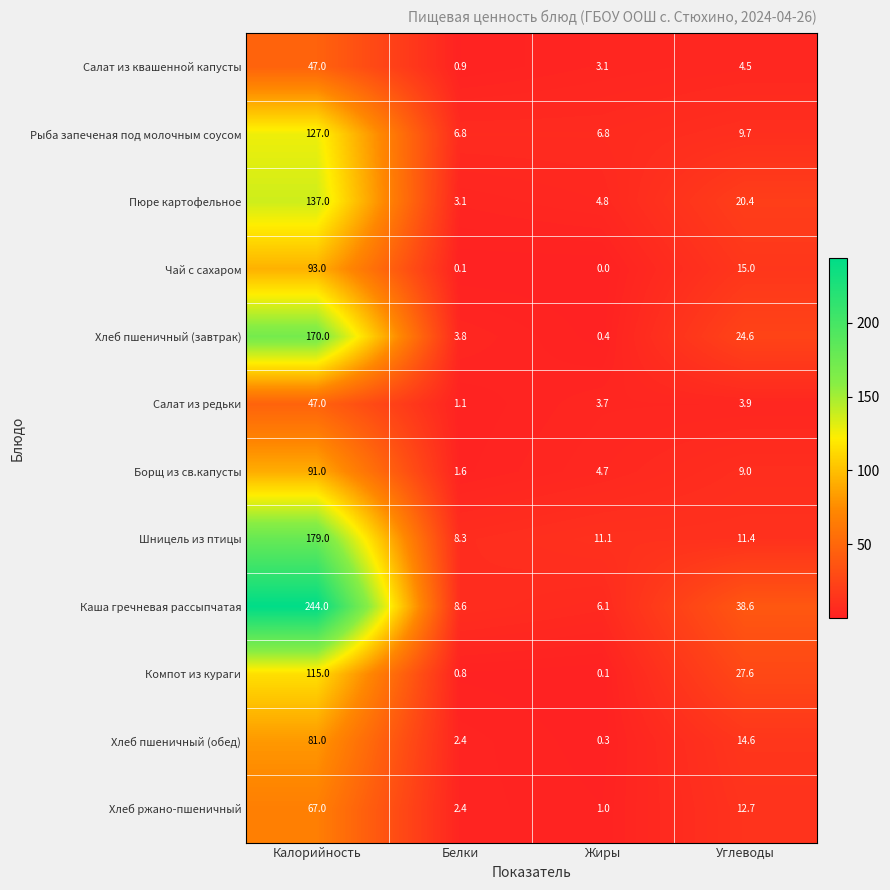

Which category has the highest value in the Салат из квашенной капусты series?

Калорийность